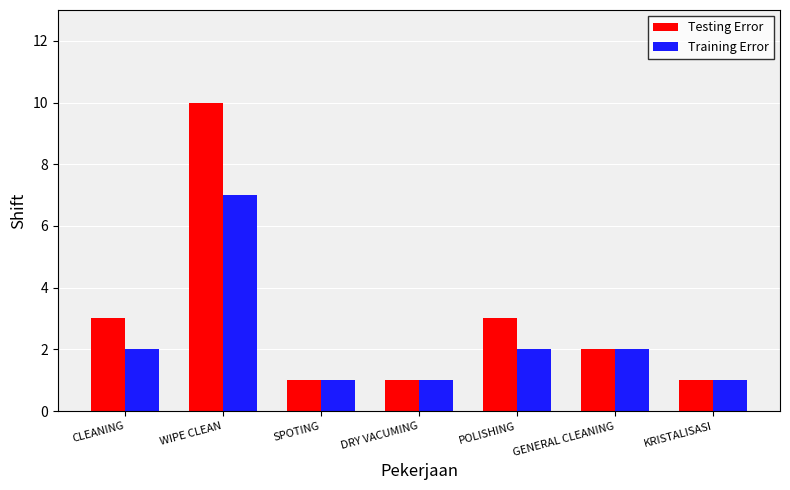

List the series in order of their peak value, lowest first.

Training Error, Testing Error